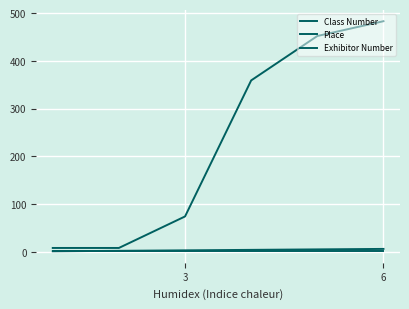

True or false: Class Number and Place cross at least once.

False